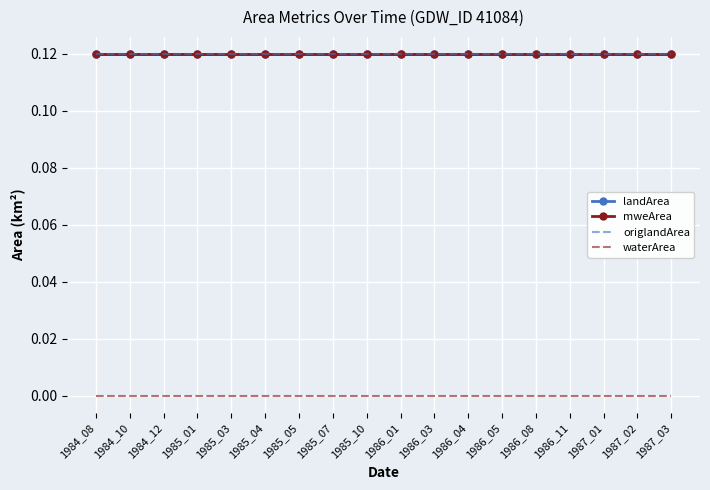

What is the average value of the mweArea series?

0.1